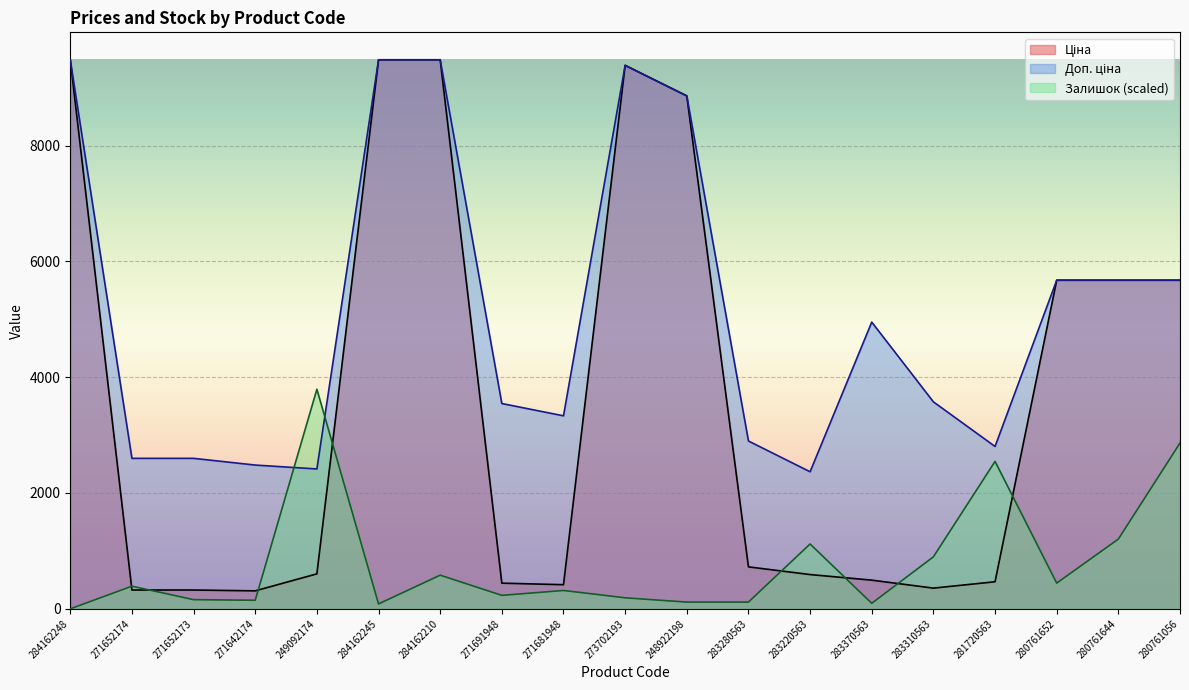

Which series has the largest range (max minus min)?

Ціна